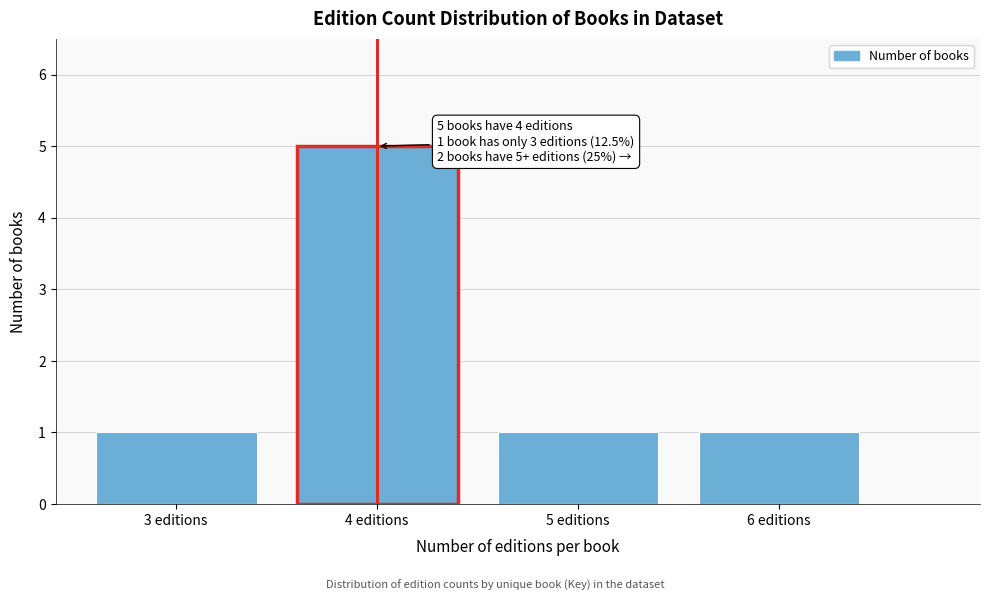

Reading right to left, extract all data points from this chart.

1	1	5	1